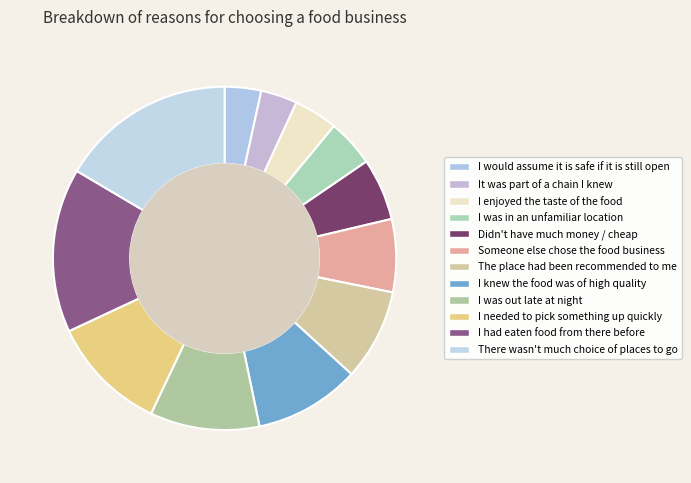

How many slices are in this pie chart?

12